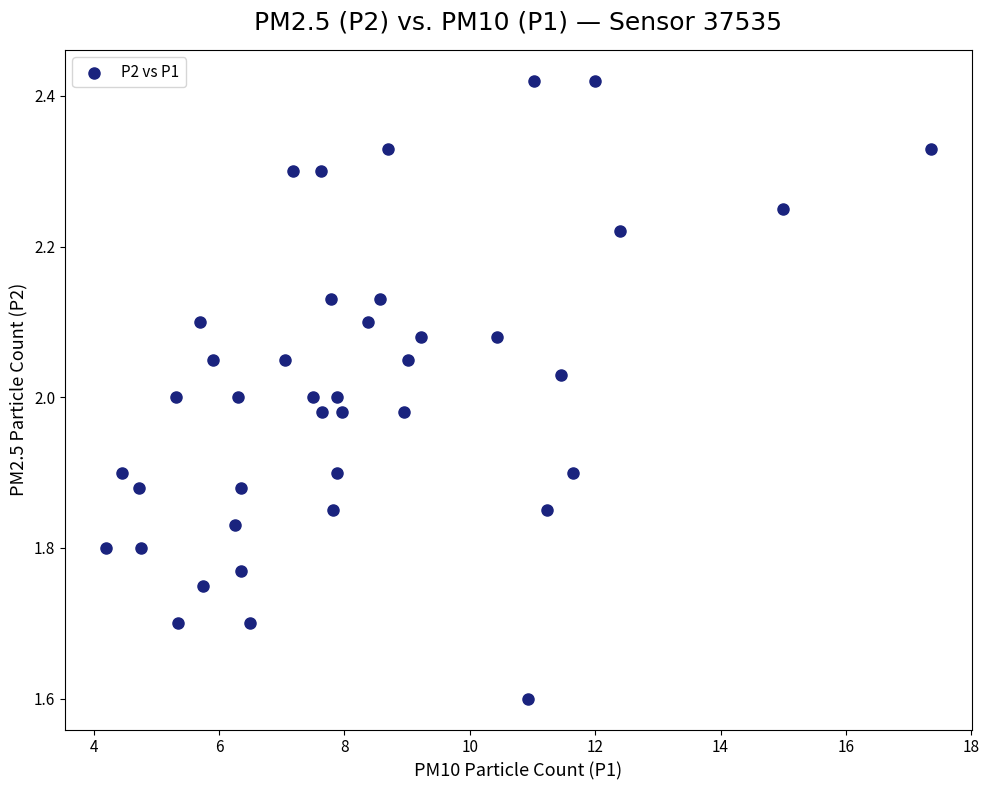

What is the range of Y values (max minus min)?

0.8